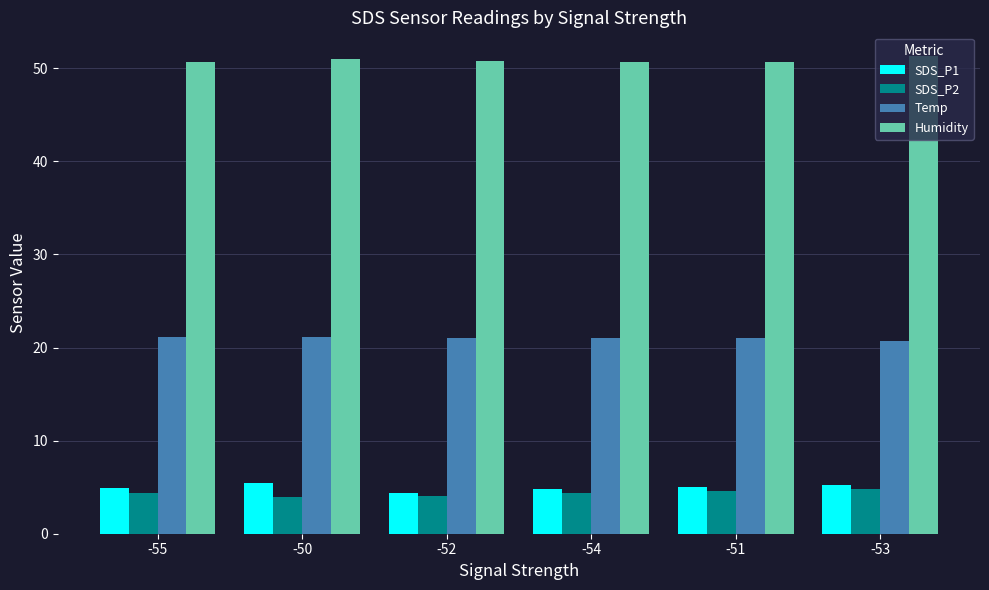

Which series has the largest total across all categories?

Humidity